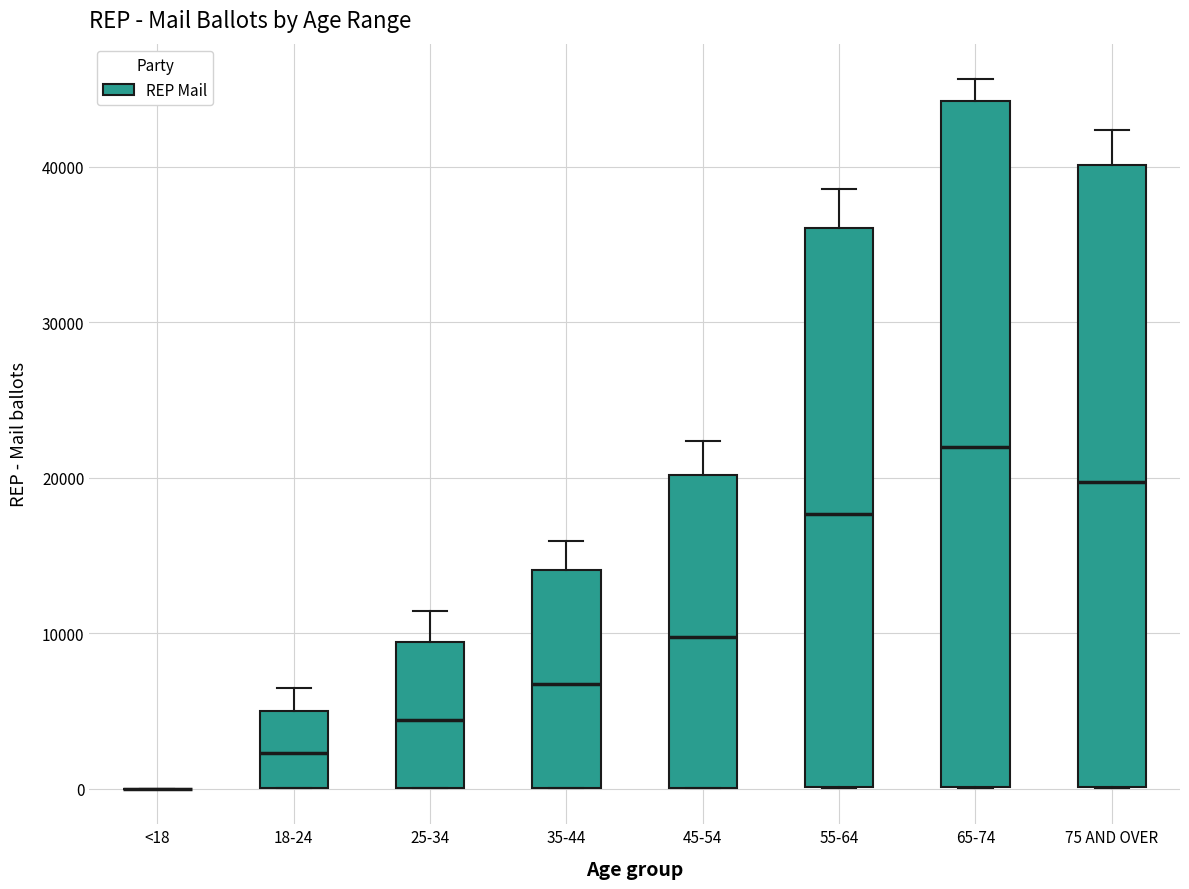

Comparing the boxes themselves (not the whiskers), which one is the tallest?

65-74